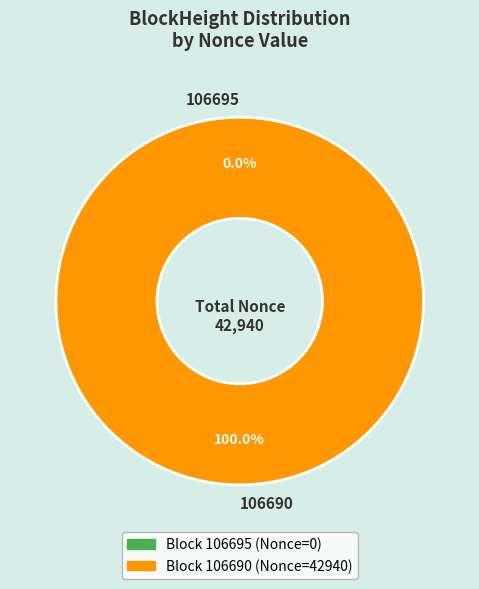

The 106690 slice represents 100% of the pie. True or false?

True